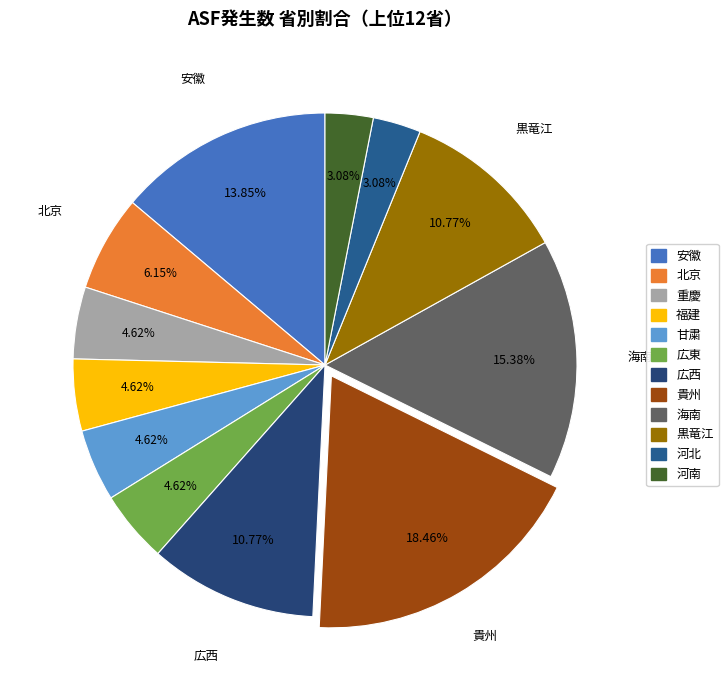

True or false: 貴州 accounts for 29% of the total.

False